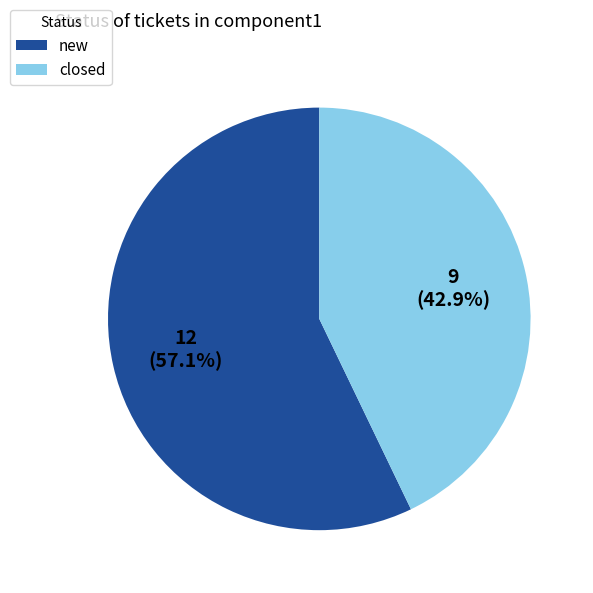

To the nearest percent, what portion does closed represent?

43%